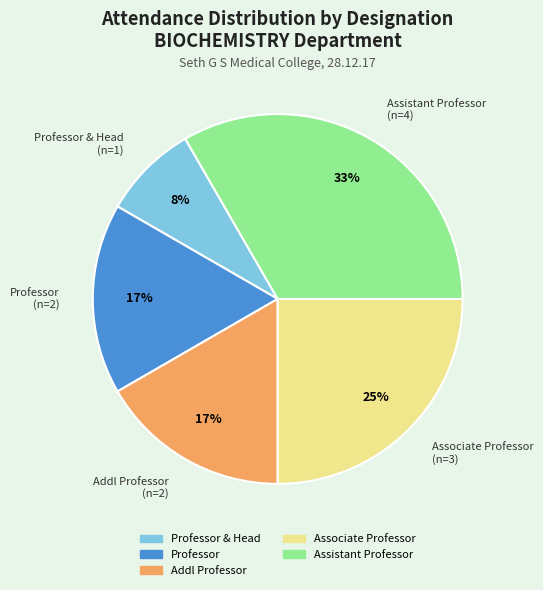

To the nearest percent, what is the difference between the largest and smallest slice percentages?

25%